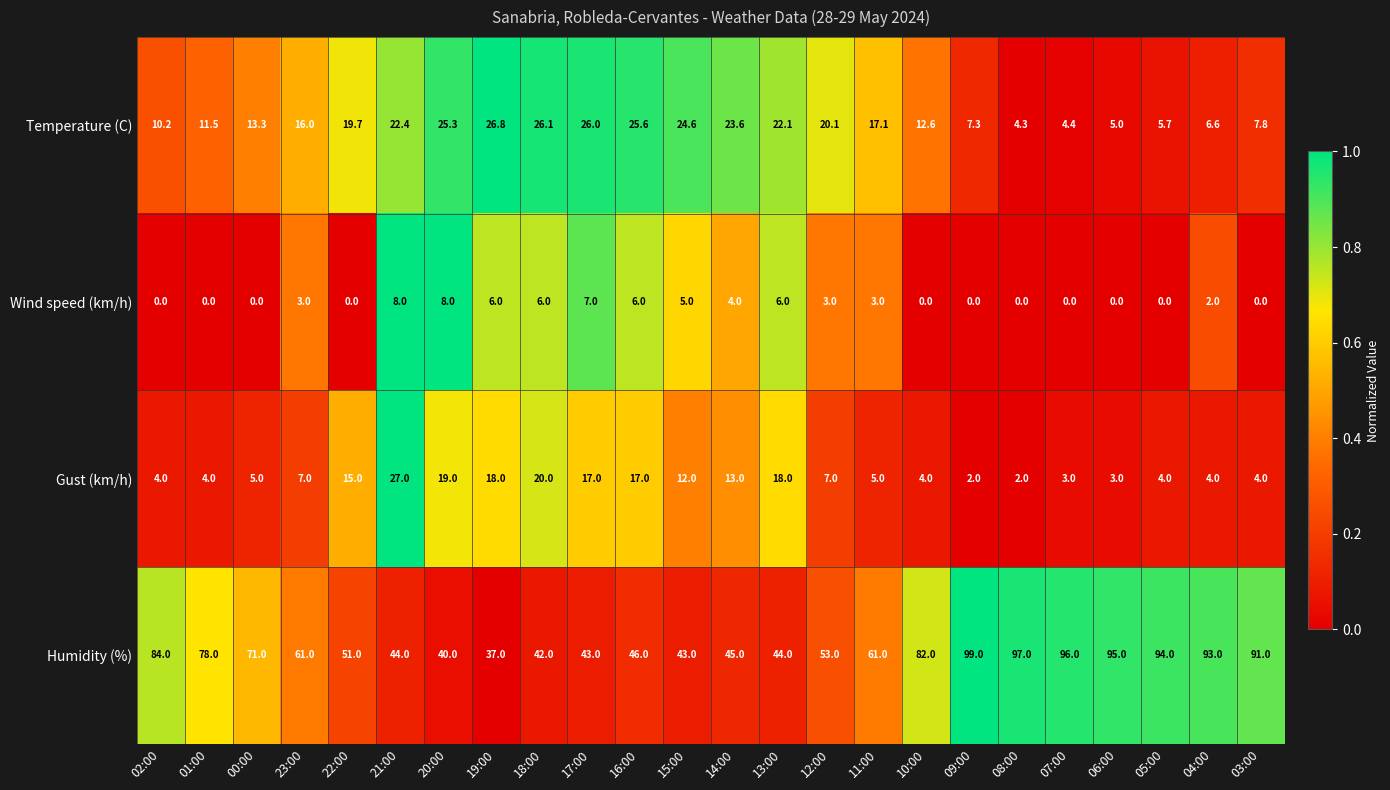

What is the total value across all series at 07:00?

103.4